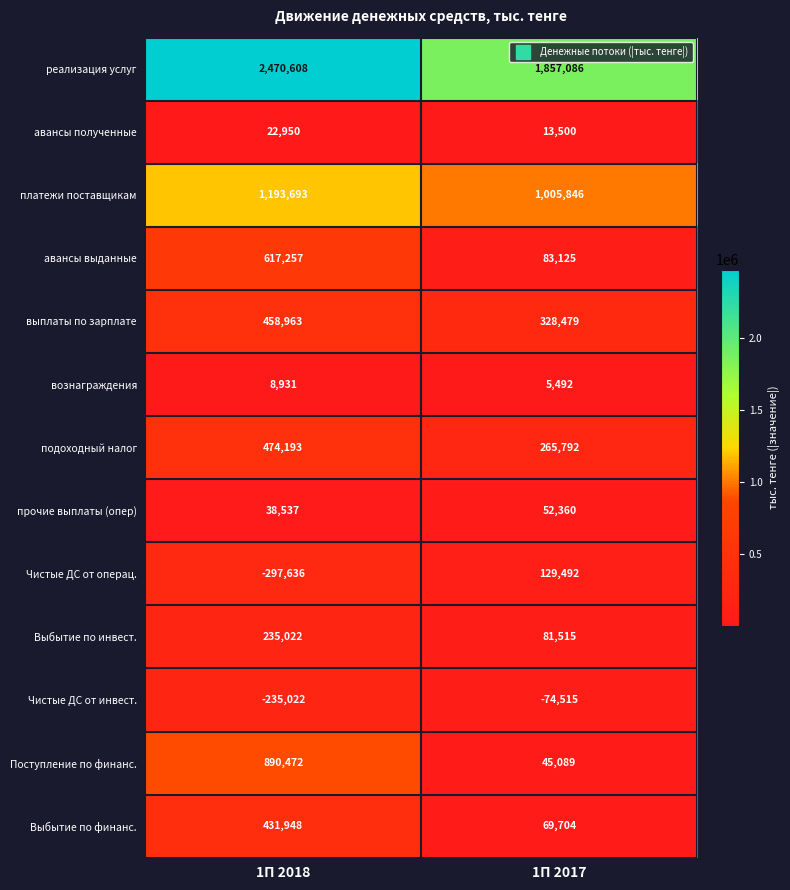

At which category is the sum across all series the highest?

1П 2018